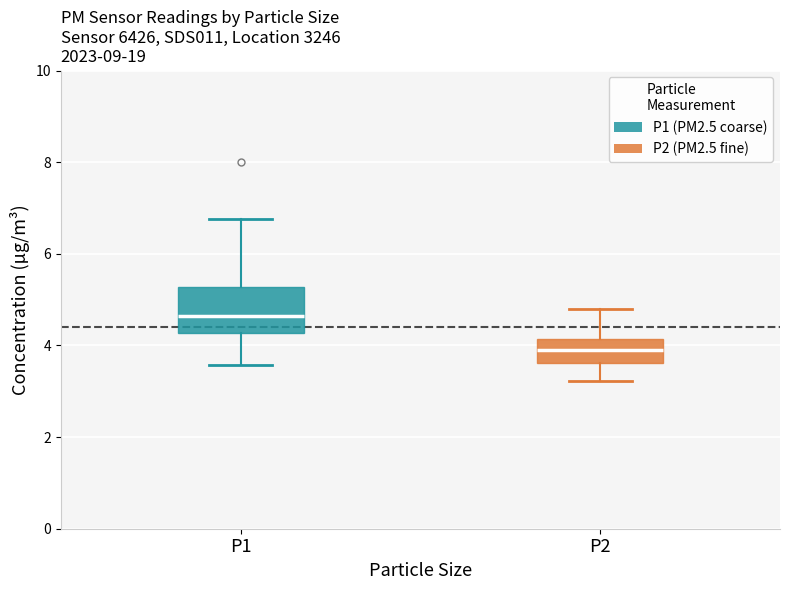

Where does the upper whisker of the box for P1 end on the y-axis? The values are not printed on the chart, so give them approximately, as read against the axis.

6.8